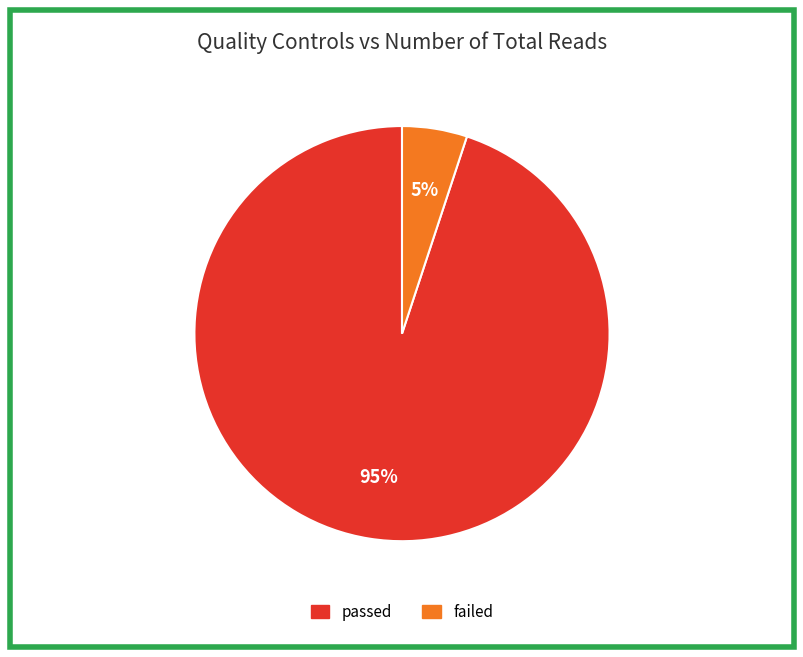

Which has a higher value, failed or passed?

passed